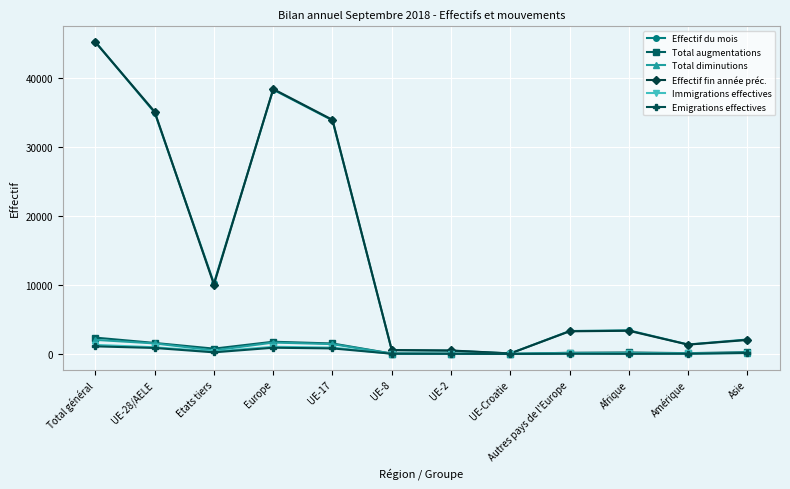

Does the chart display data point markers on the line(s)?

Yes